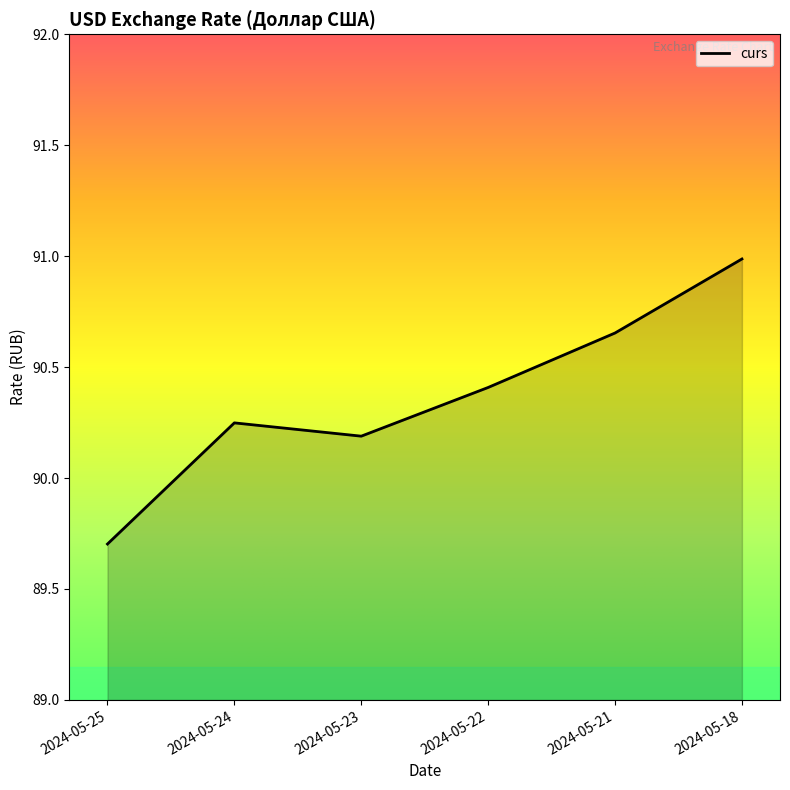

The value at 2024-05-22 is 42.6. True or false?

False